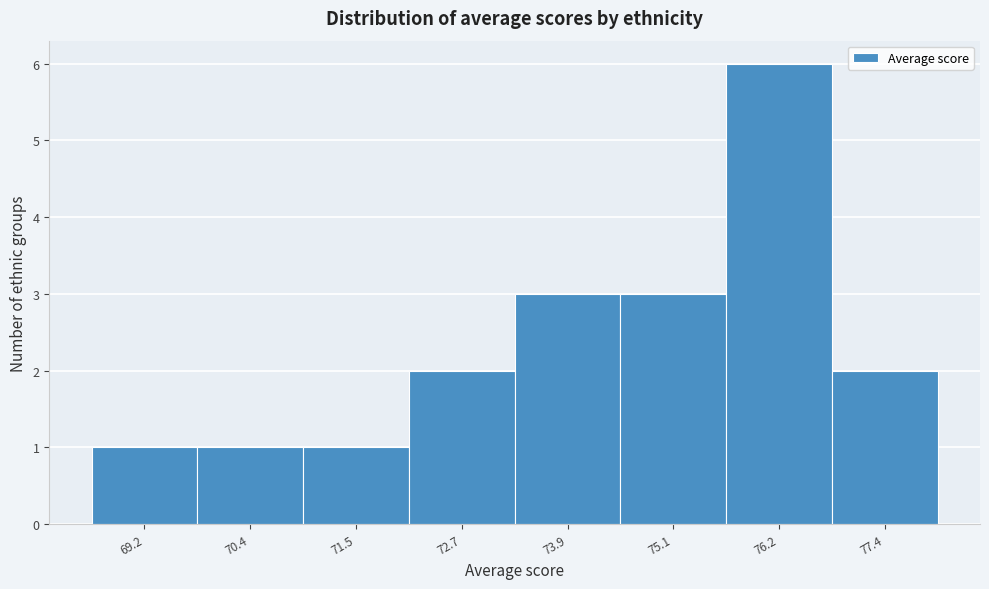

Reading left to right, list all the values displayed in this chart.

69.2=1	70.4=1	71.5=1	72.7=2	73.9=3	75.1=3	76.2=6	77.4=2